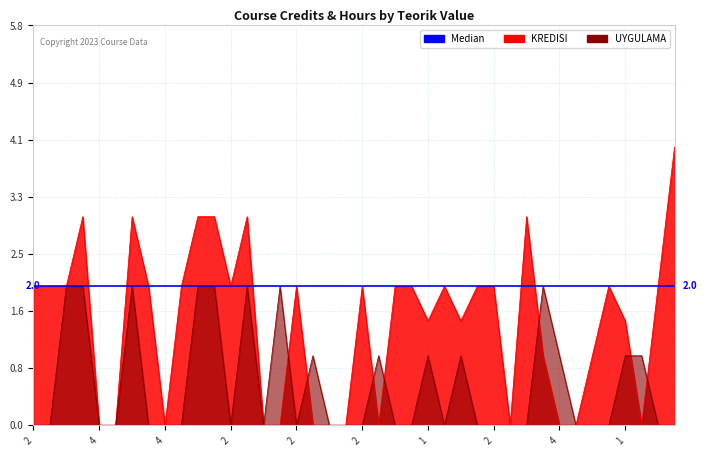

At how many categories does at least one series exceed 3?

1